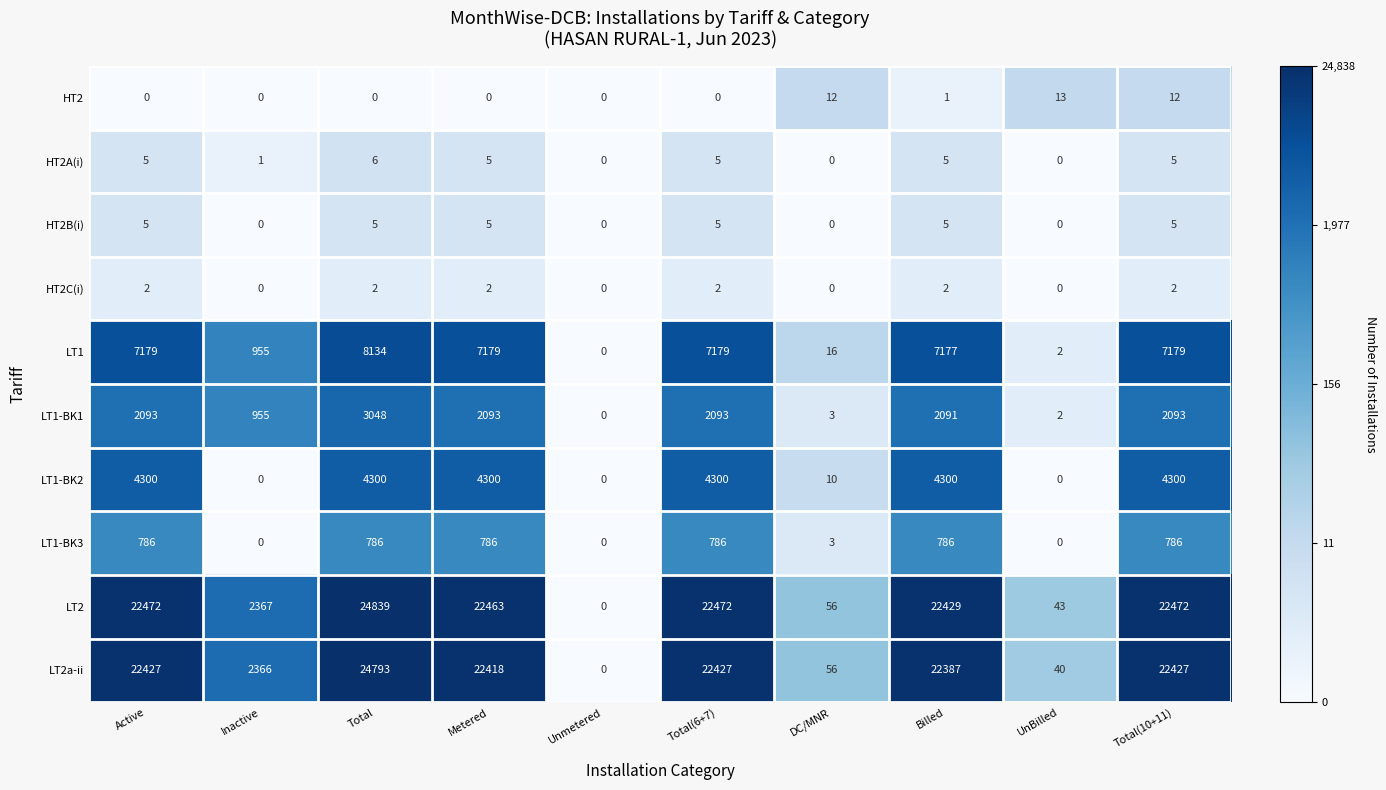

At which category does the chart reach its peak across all series?

Total